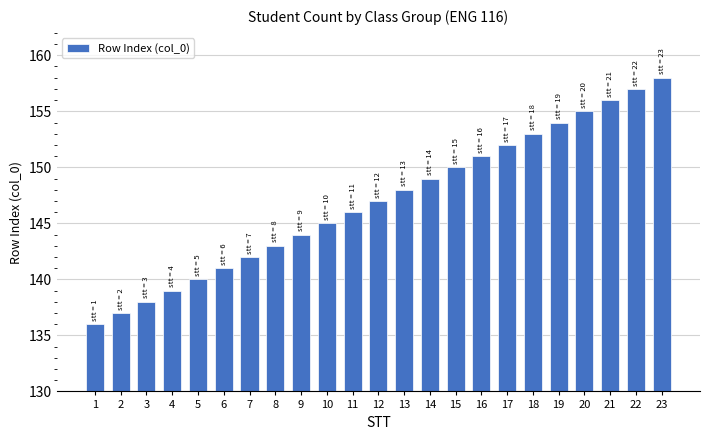

List the labels in order of value, largest first.

23, 22, 21, 20, 19, 18, 17, 16, 15, 14, 13, 12, 11, 10, 9, 8, 7, 6, 5, 4, 3, 2, 1